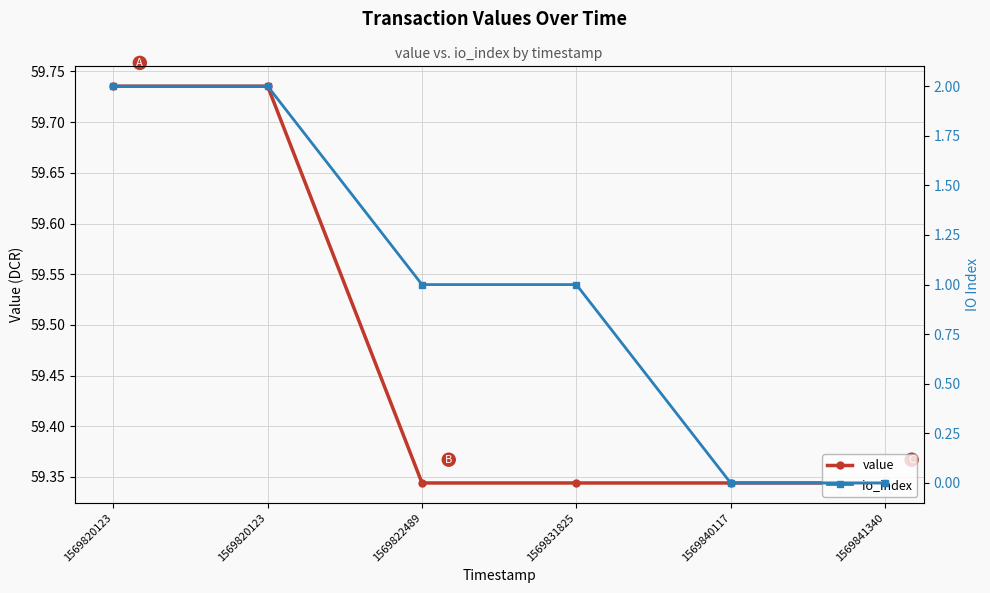

Which series has the largest total across all categories?

value